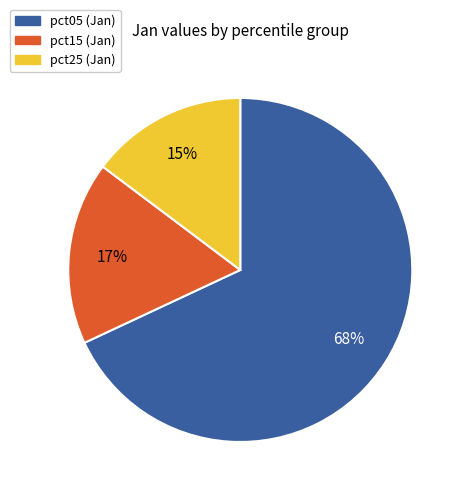

Does any single category account for the majority?

Yes